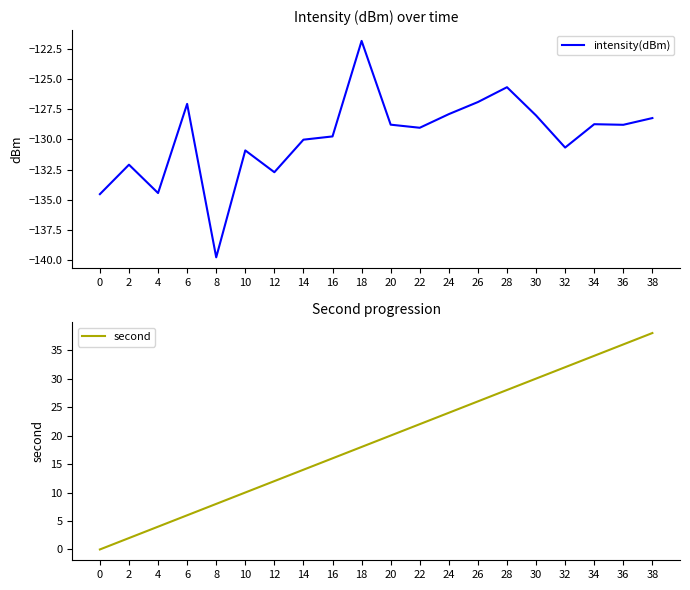

True or false: second and intensity(dBm) cross at least once.

False